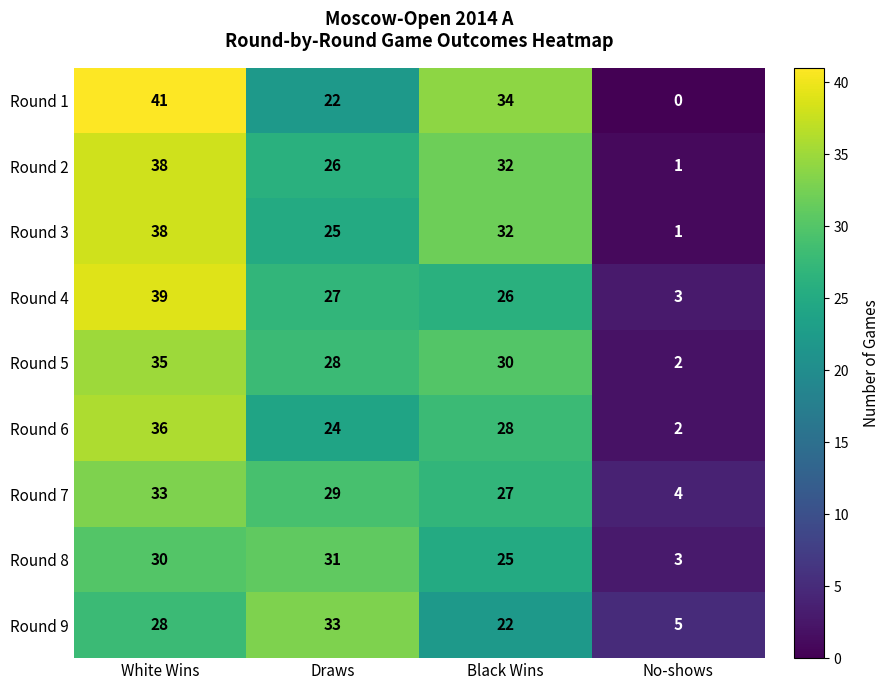

Which series has the largest range (max minus min)?

Round 1